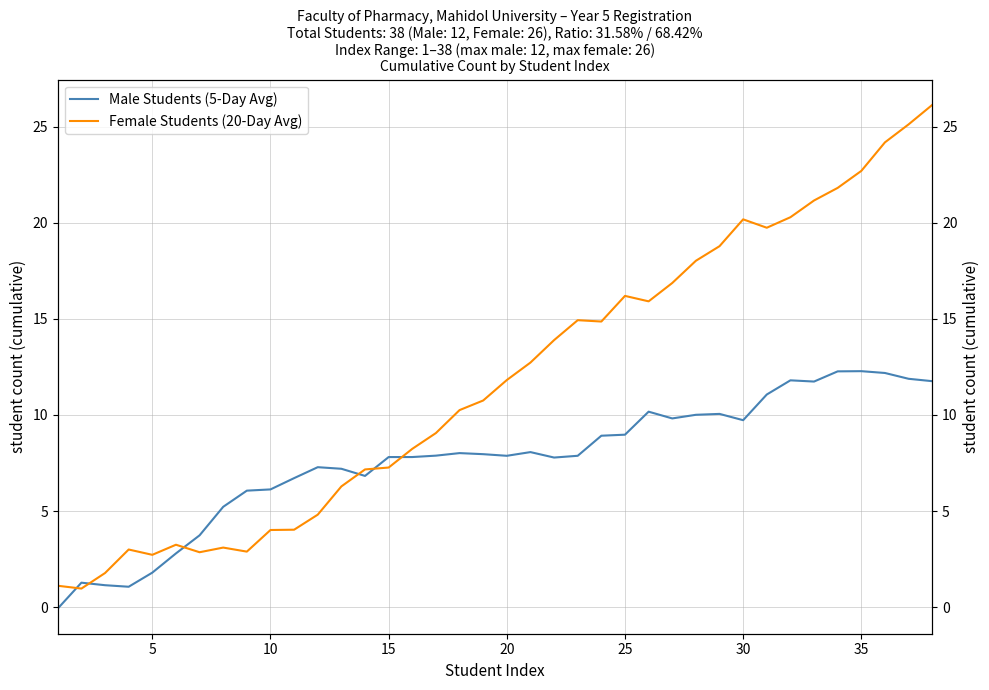

In Male Students (5-Day Avg), how many points are lower than both neighbors (excluding endpoints)?

7